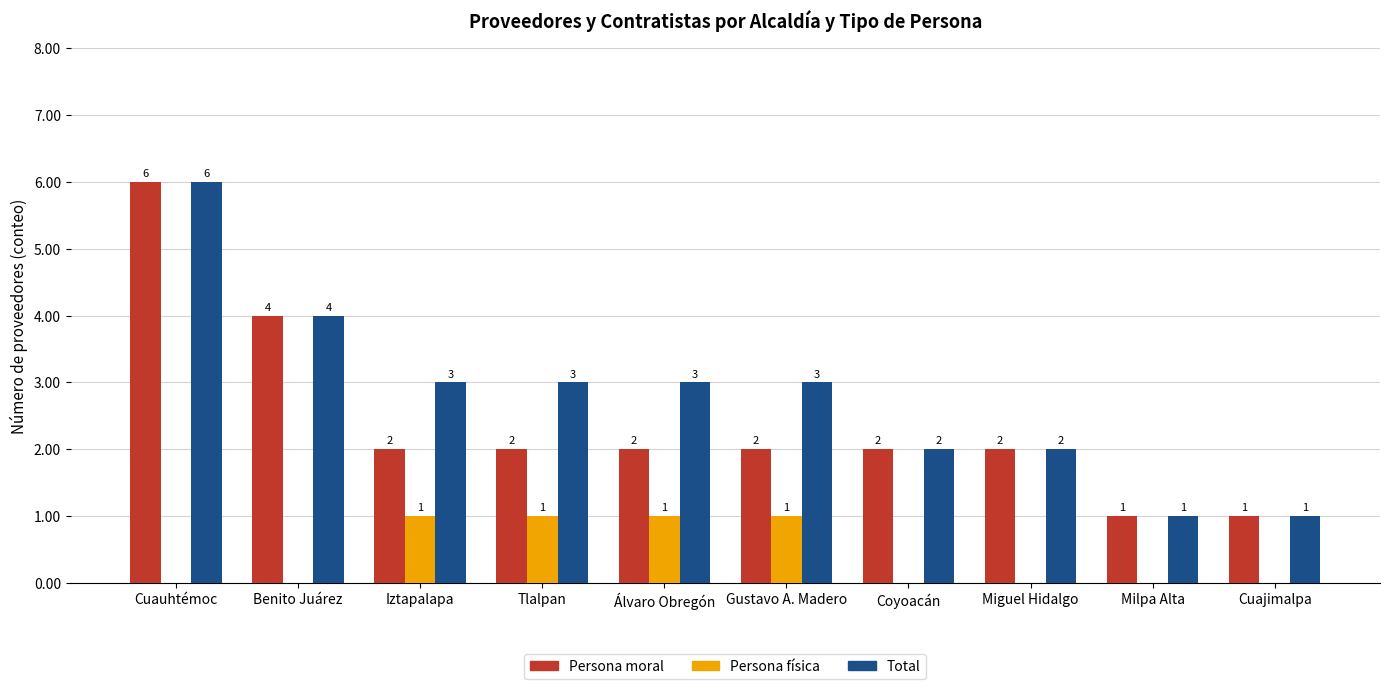

Which series changed the most between Iztapalapa and Milpa Alta?

Total